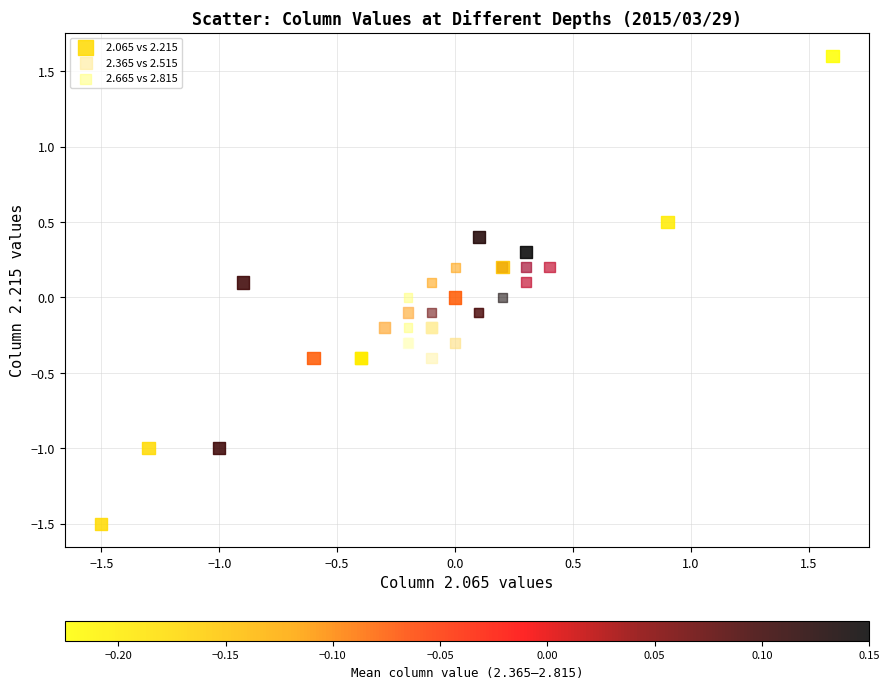

Which series contains the highest Y value?

2.065 vs 2.215